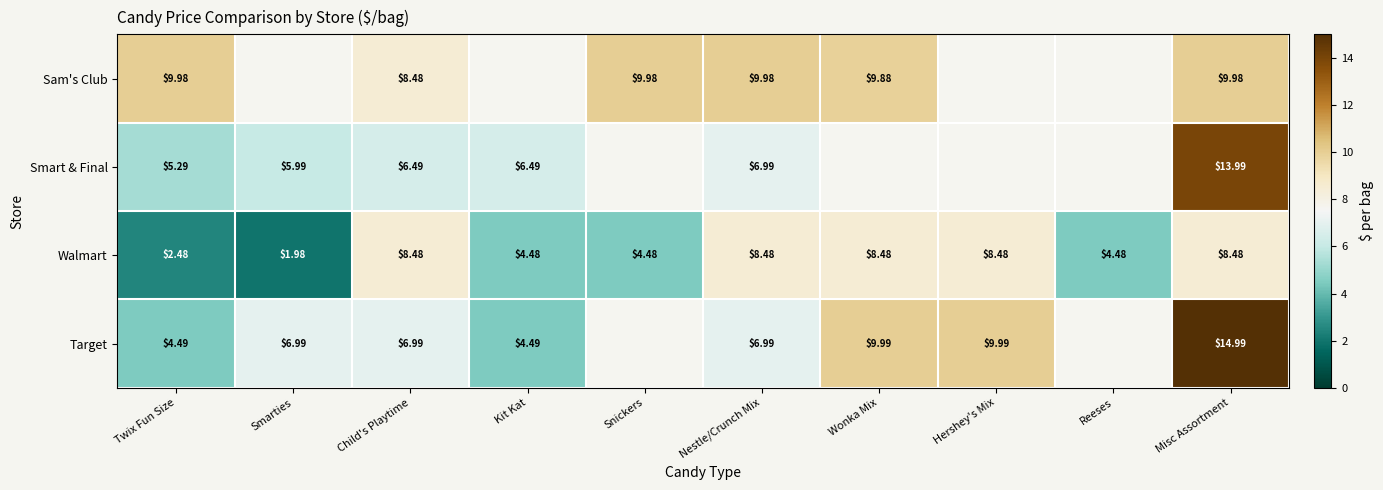

The Walmart series shows 1.0 at Smarties. True or false?

False